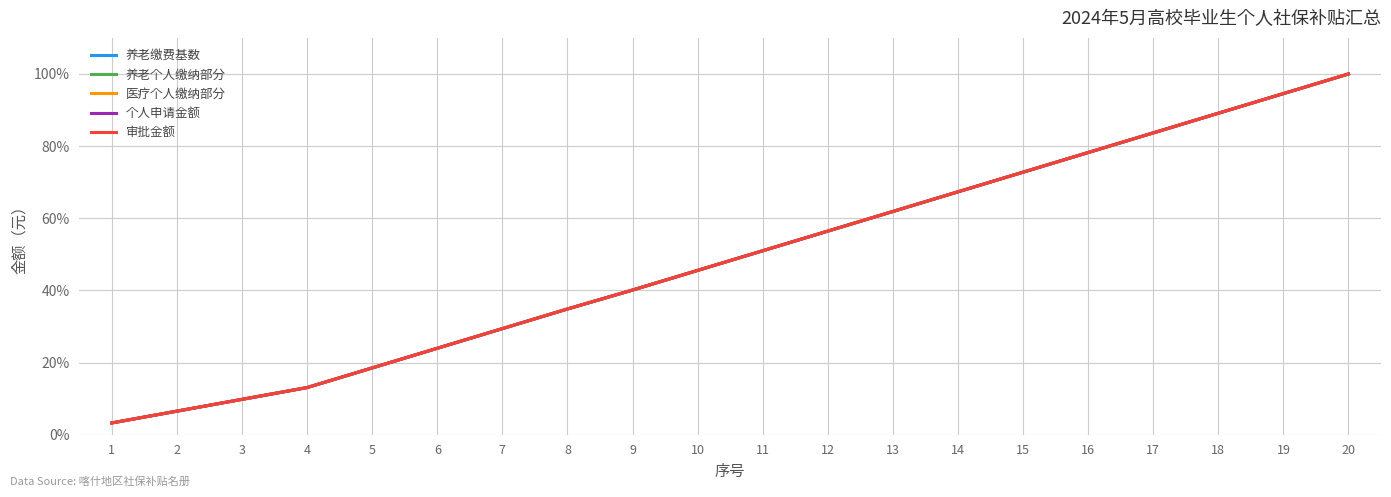

Reading right to left, what are all the values shown in this chart?

养老缴费基数: 20=1.0	19=0.9	18=0.9	17=0.8	16=0.8	15=0.7	14=0.7	13=0.6	12=0.6	11=0.5	10=0.5	9=0.4	8=0.3	7=0.3	6=0.2	5=0.2	4=0.1	3=0.1	2=0.1	1=0.0
养老个人缴纳部分: 20=1.0	19=0.9	18=0.9	17=0.8	16=0.8	15=0.7	14=0.7	13=0.6	12=0.6	11=0.5	10=0.5	9=0.4	8=0.3	7=0.3	6=0.2	5=0.2	4=0.1	3=0.1	2=0.1	1=0.0
医疗个人缴纳部分: 20=1.0	19=0.9	18=0.9	17=0.8	16=0.8	15=0.7	14=0.7	13=0.6	12=0.6	11=0.5	10=0.5	9=0.4	8=0.3	7=0.3	6=0.2	5=0.2	4=0.1	3=0.1	2=0.1	1=0.0
个人申请金额: 20=1.0	19=0.9	18=0.9	17=0.8	16=0.8	15=0.7	14=0.7	13=0.6	12=0.6	11=0.5	10=0.5	9=0.4	8=0.3	7=0.3	6=0.2	5=0.2	4=0.1	3=0.1	2=0.1	1=0.0
审批金额: 20=1.0	19=0.9	18=0.9	17=0.8	16=0.8	15=0.7	14=0.7	13=0.6	12=0.6	11=0.5	10=0.5	9=0.4	8=0.3	7=0.3	6=0.2	5=0.2	4=0.1	3=0.1	2=0.1	1=0.0